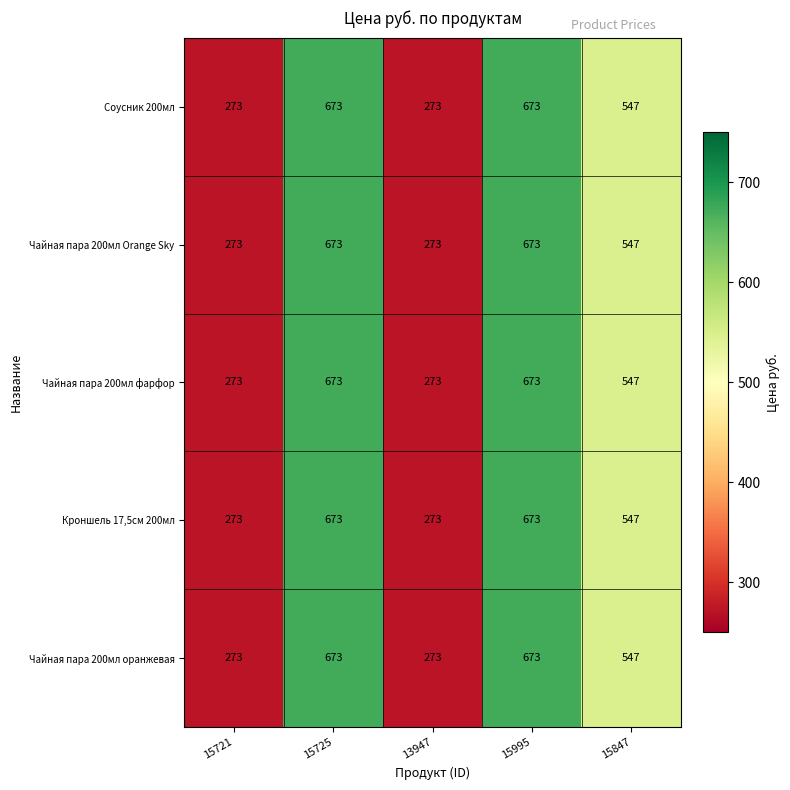

Reading right to left, what are all the values shown in this chart?

Соусник 200мл: 547	673	273	673	273
Чайная пара 200мл Orange Sky: 547	673	273	673	273
Чайная пара 200мл фарфор: 547	673	273	673	273
Кроншель 17,5см 200мл: 547	673	273	673	273
Чайная пара 200мл оранжевая: 547	673	273	673	273